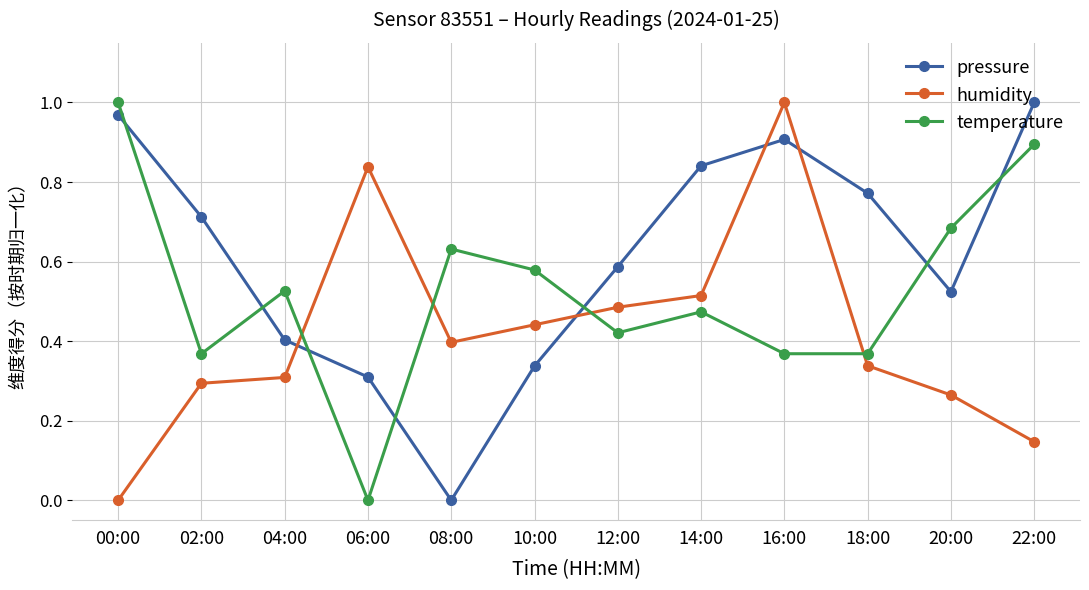

Is this an area chart (filled region under the line)?

No